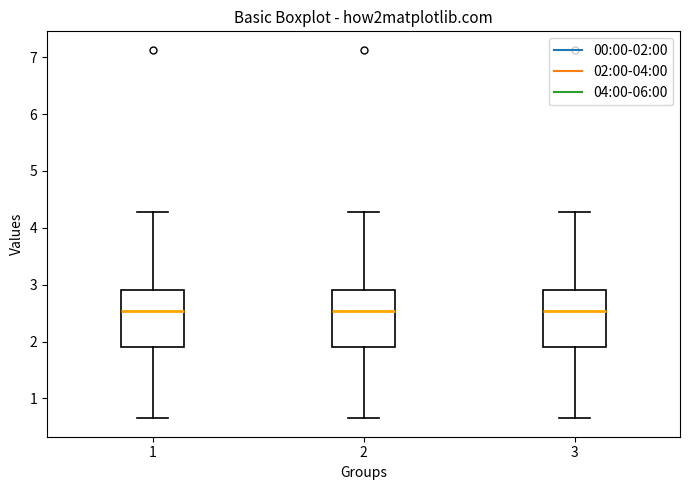

Where is the upper edge of the box at x = 3 on the y-axis? The values are not printed on the chart, so give them approximately, as read against the axis.

2.9